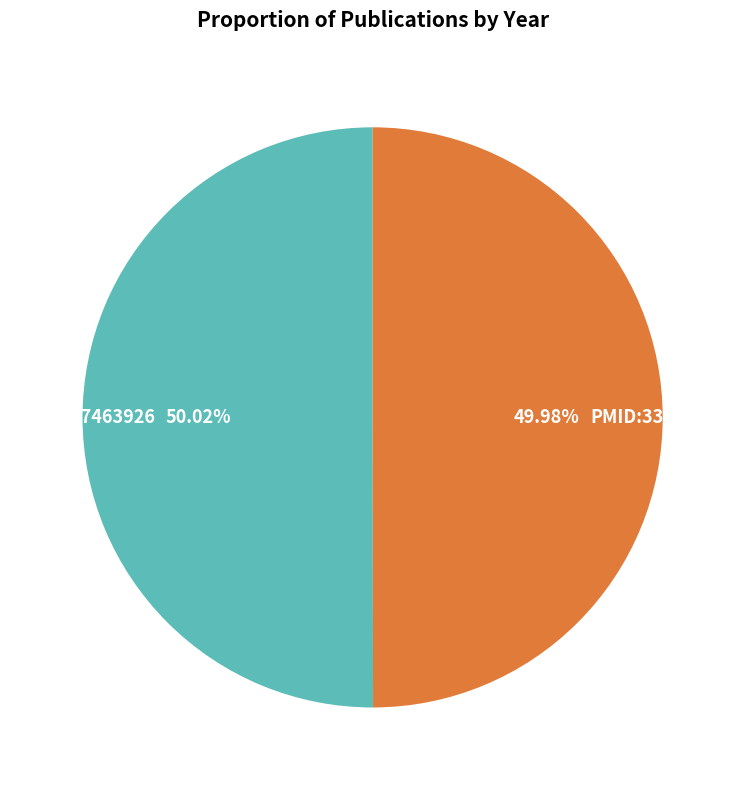

Does any single category account for the majority?

Yes